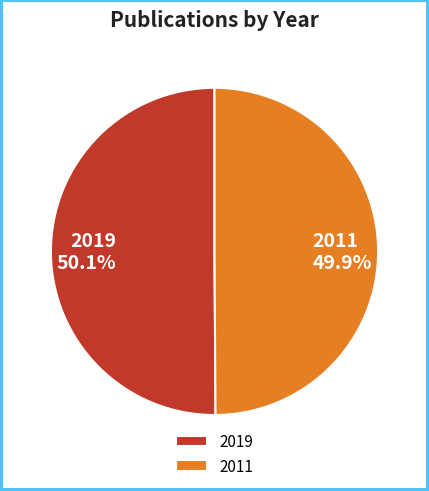

How much of the chart is everything except 2019?

49.9%